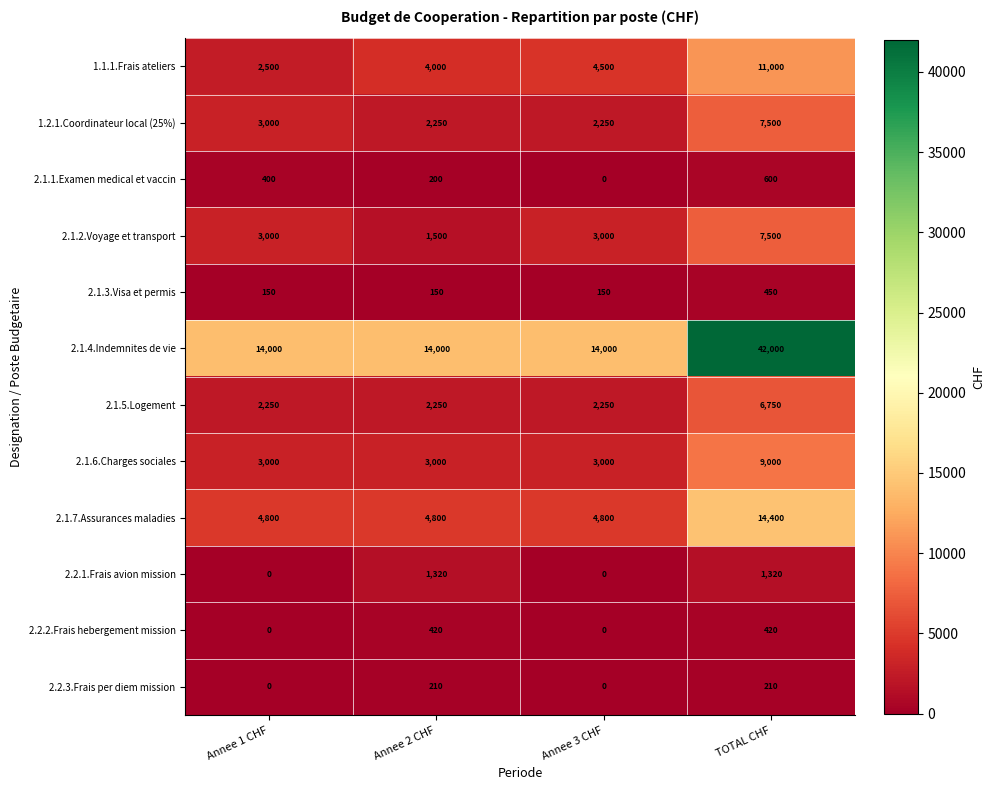

True or false: 2.1.2.Voyage et transport has a value of 3000 at Annee 3 CHF.

True